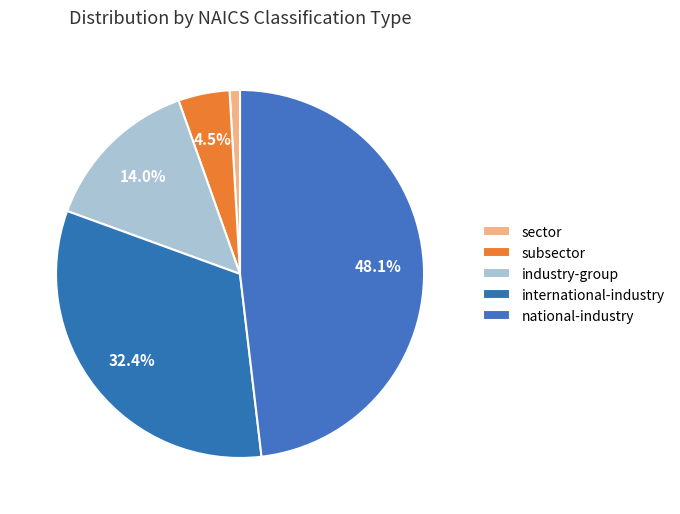

How many slices are in this pie chart?

5